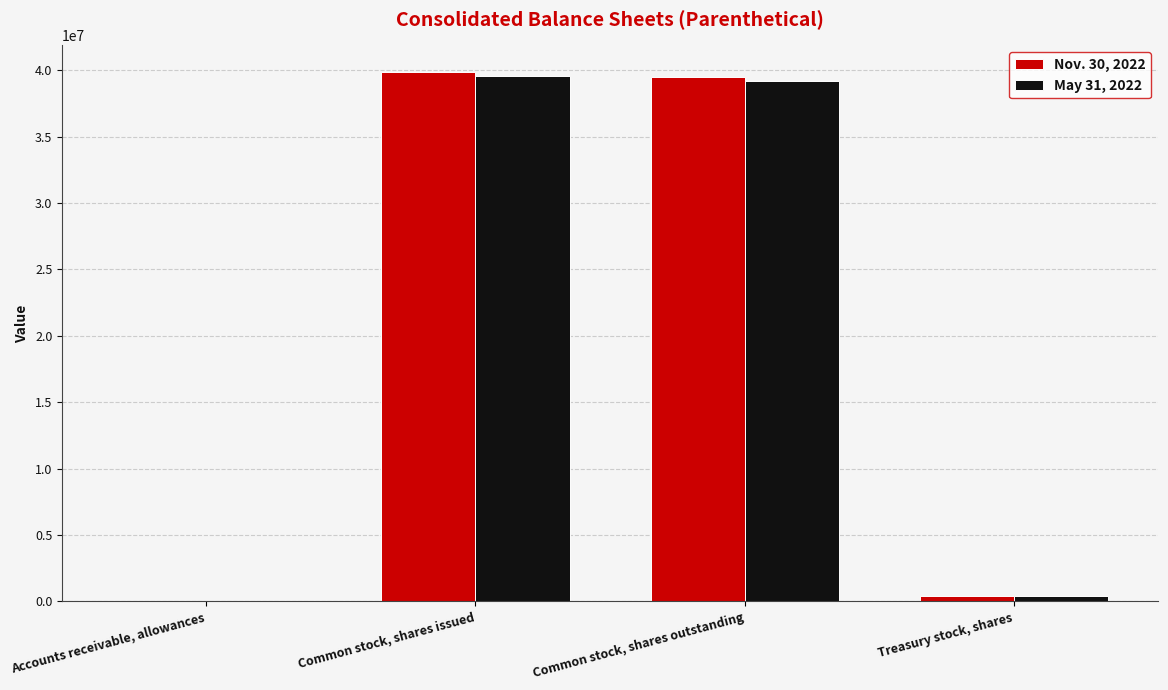

Reading left to right, extract all data points from this chart.

Nov. 30, 2022: 2110	39874144	39504144	370000
May 31, 2022: 1939	39541173	39171173	370000